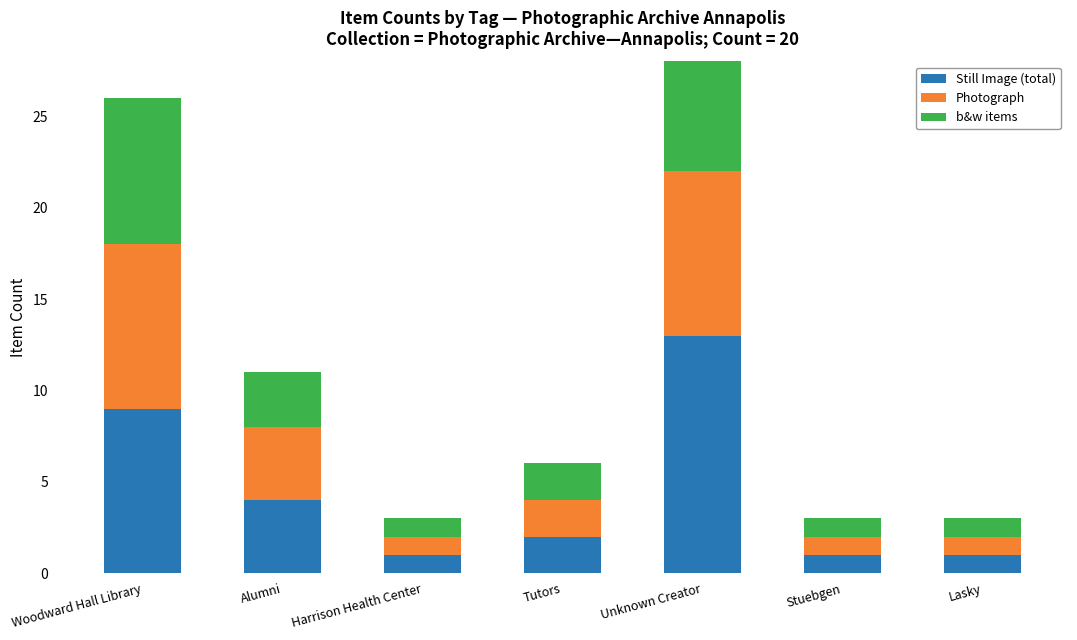

What is the total value across all series at Harrison Health Center?

3